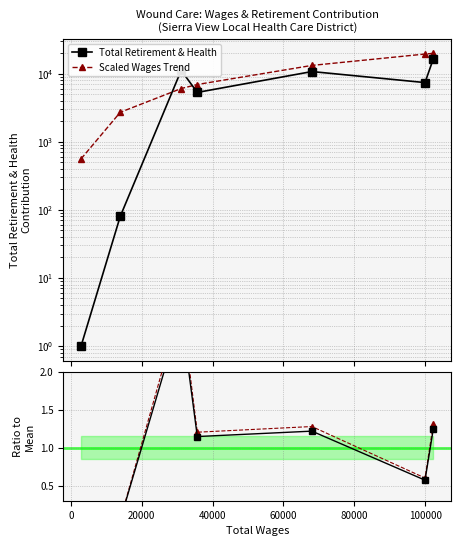

At which label does Scaled Wages Trend reach its peak?

100000